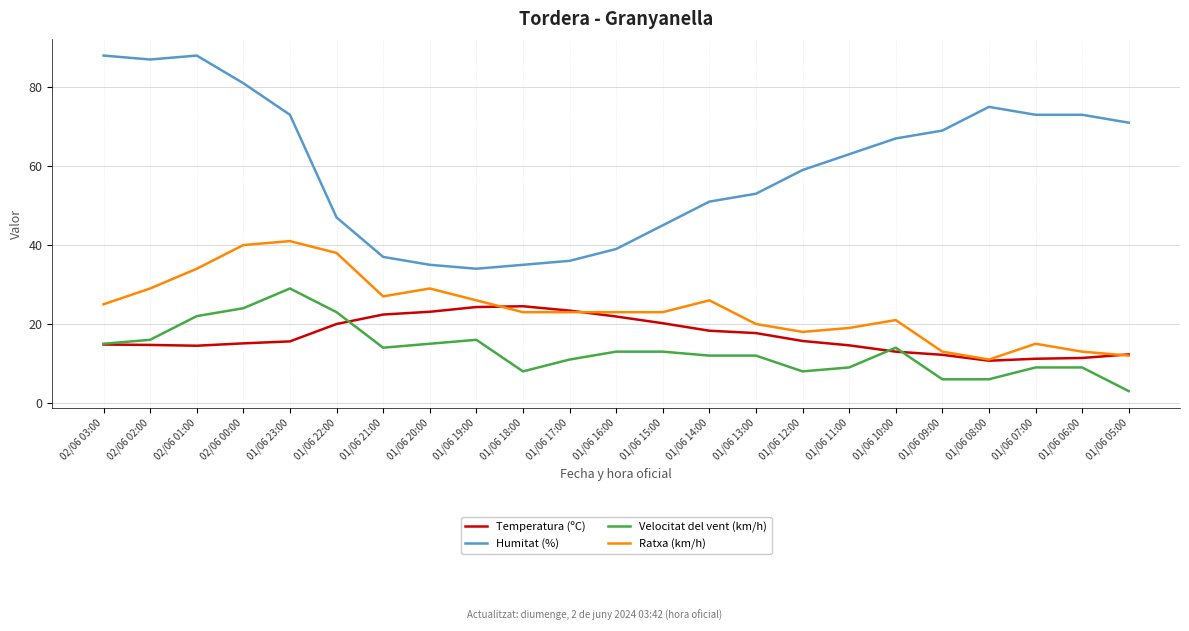

The value of Velocitat del vent (km/h) at 01/06 22:00 is 29.9. True or false?

False